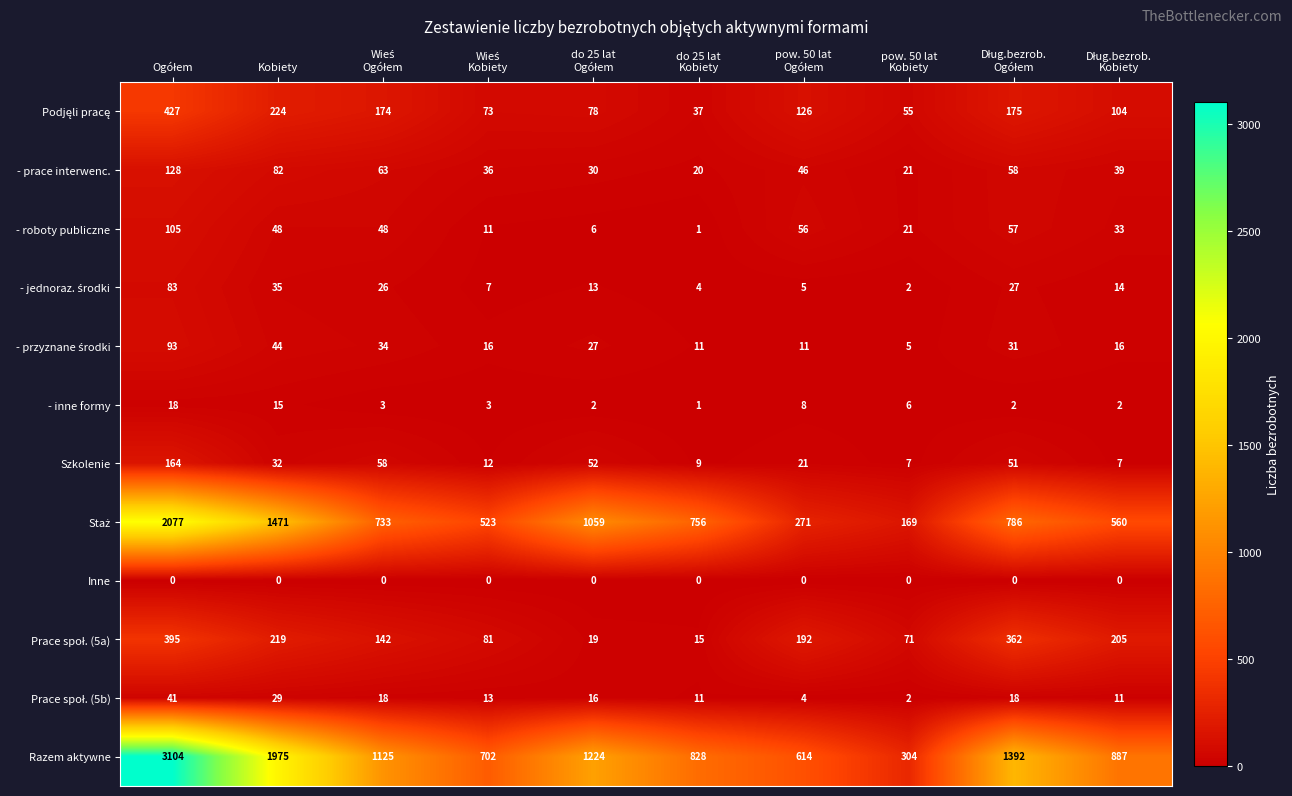

What is the average value of the - roboty publiczne series?

39